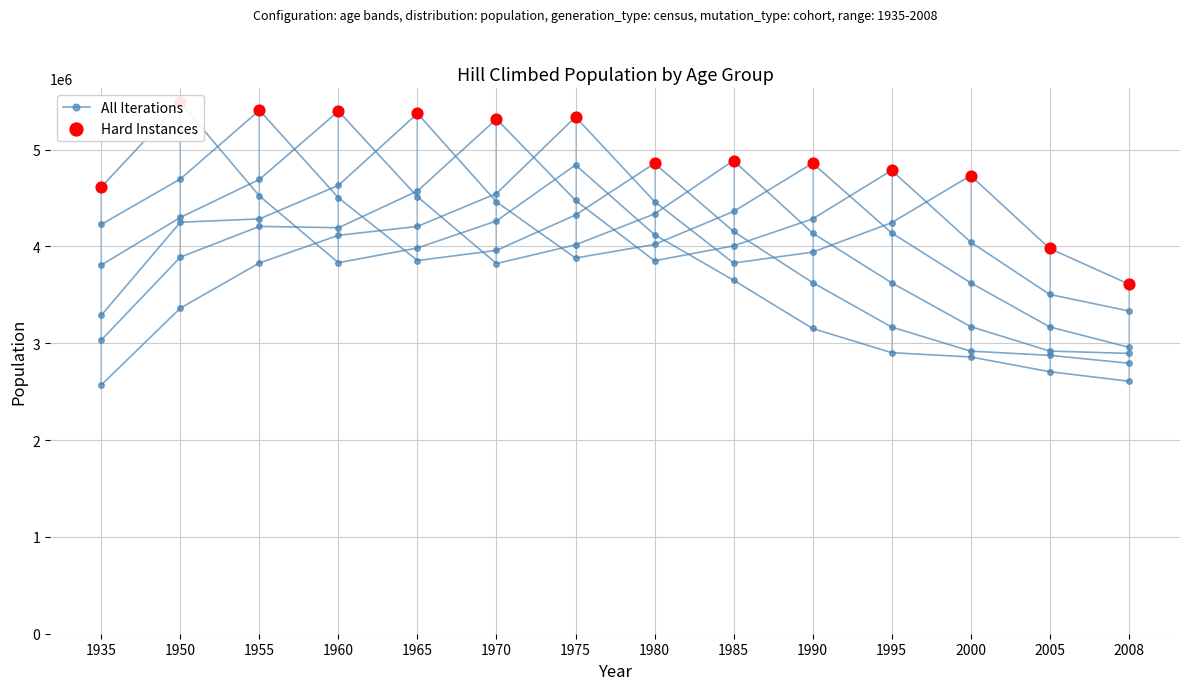

At which category is the sum across all series the highest?

1950